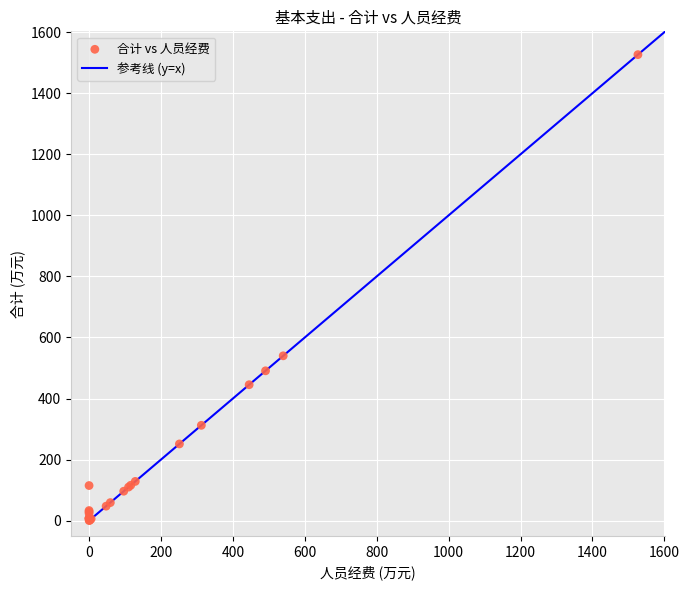

What Y value in the scatter plot is closest to 763?

539.9